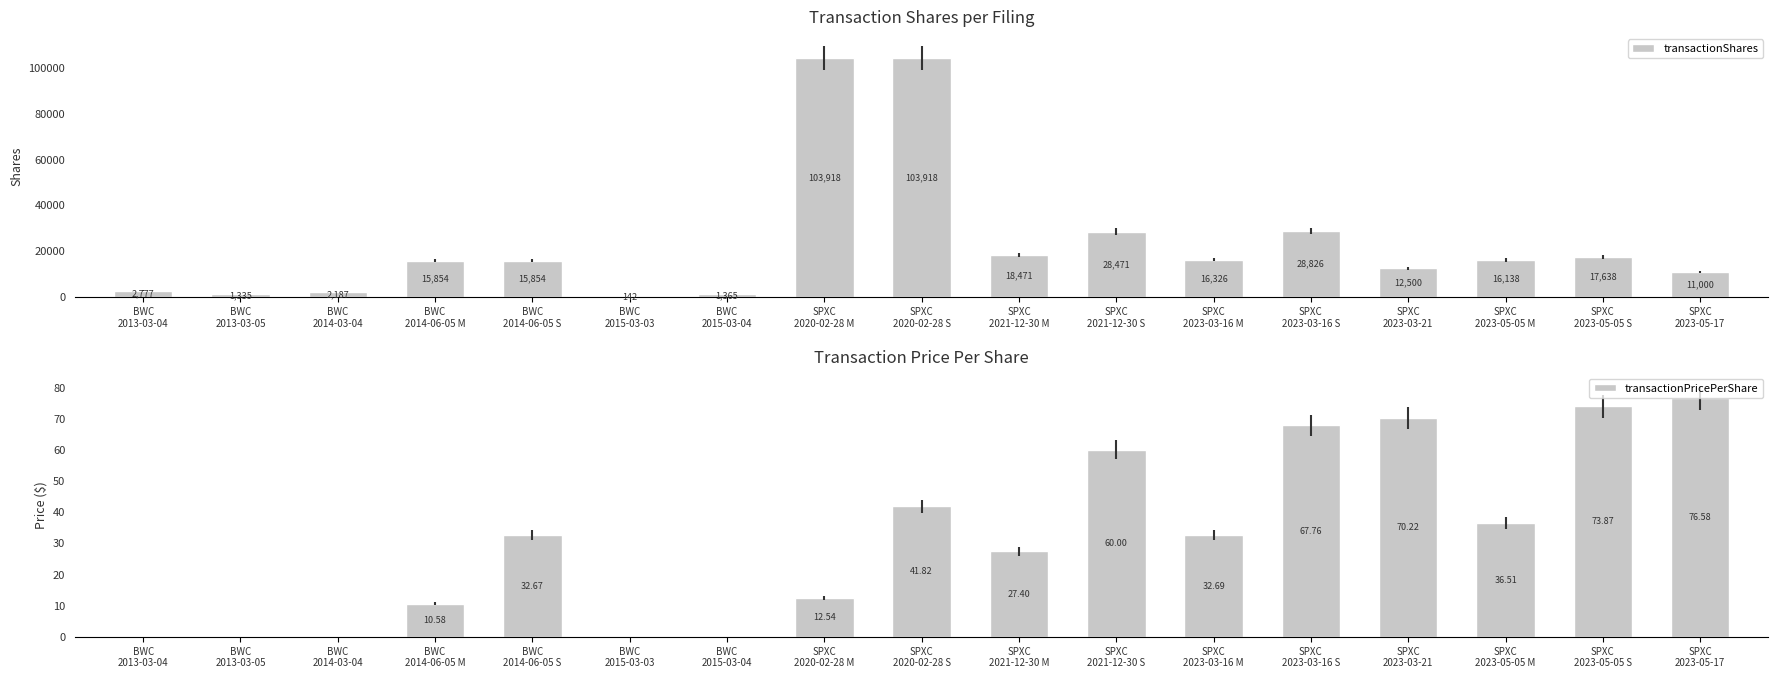

Rank the series by their maximum value, from lowest to highest.

transactionPricePerShare, transactionShares